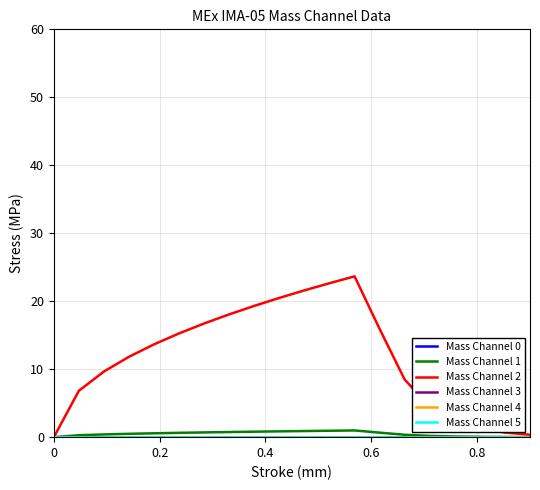

How many lines are shown in the chart?

6